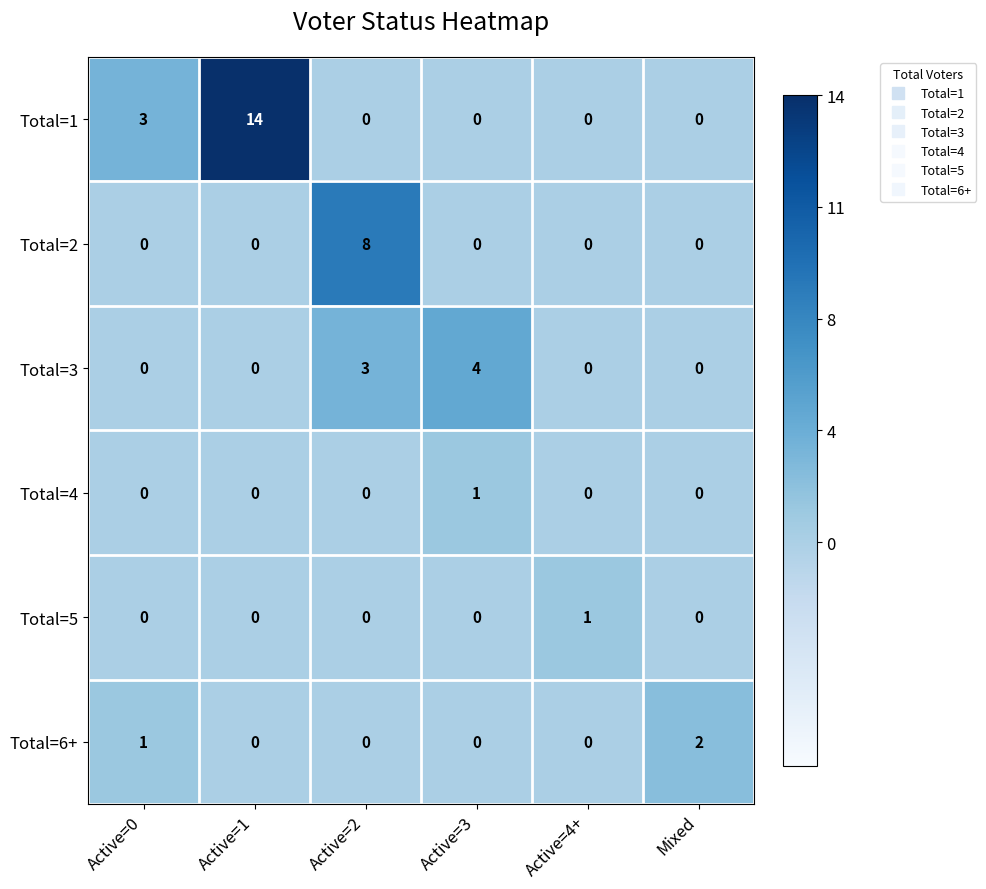

Which series has the largest total across all categories?

Total=1